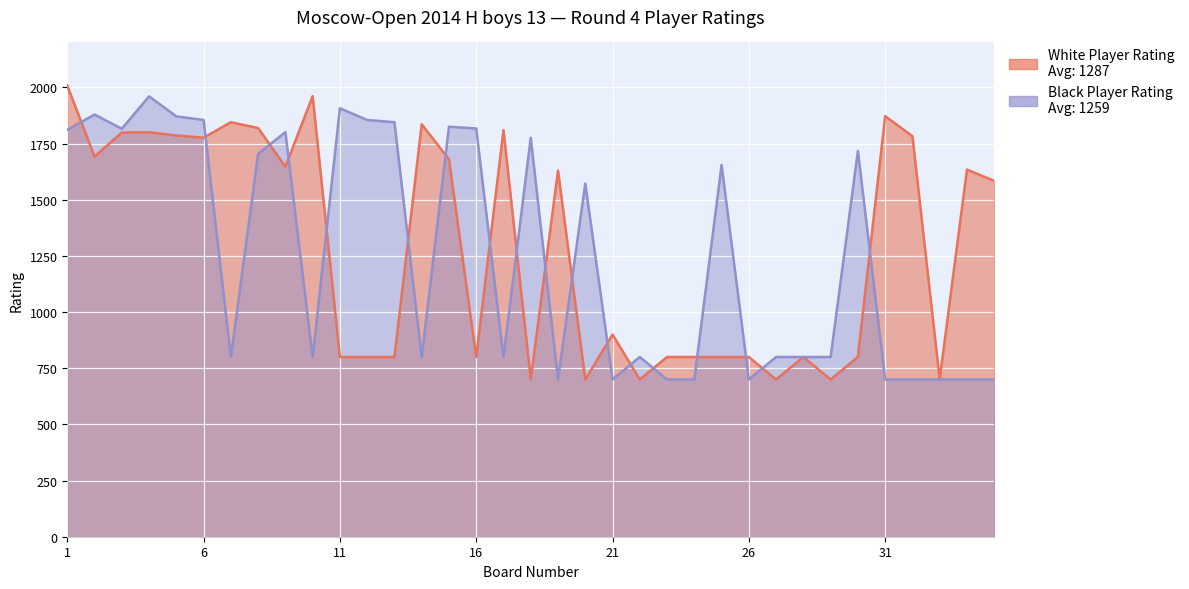

Which category has the highest value across all series?

1